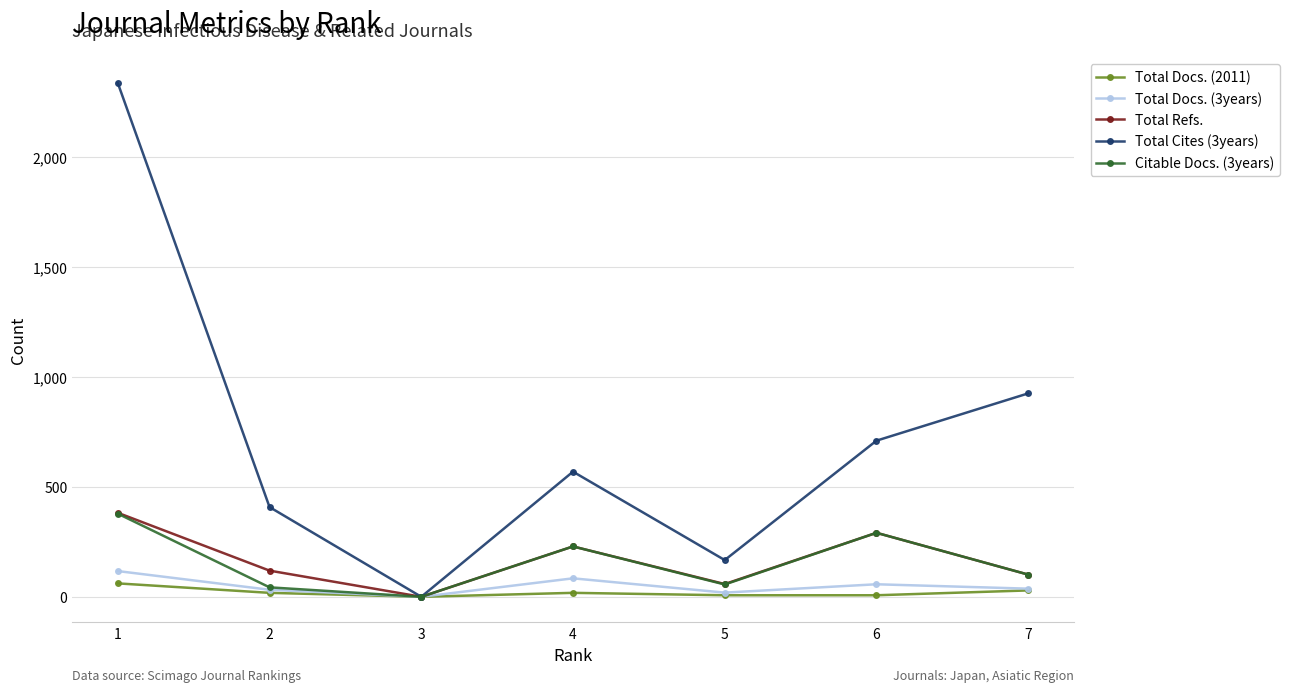

What is the maximum value shown in the chart?

2336